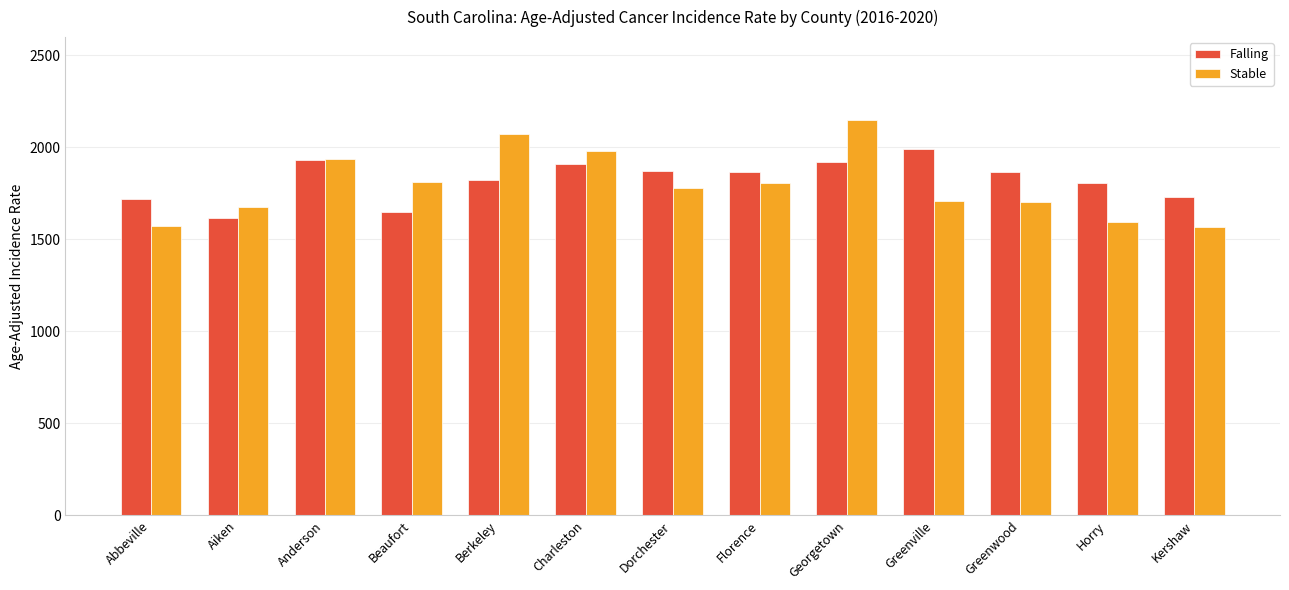

At which category does the chart reach its peak across all series?

Georgetown